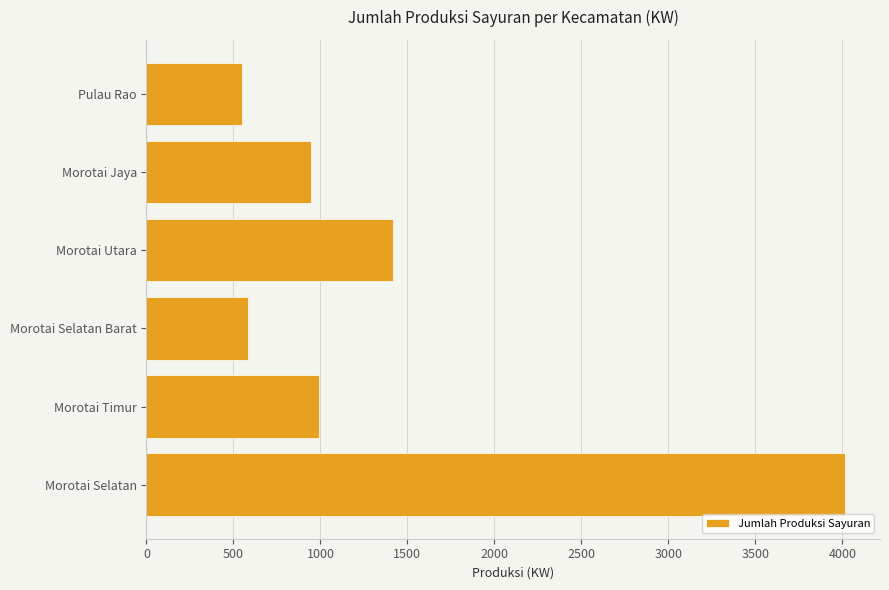

At which label is the value closest to 2284?

Morotai Utara